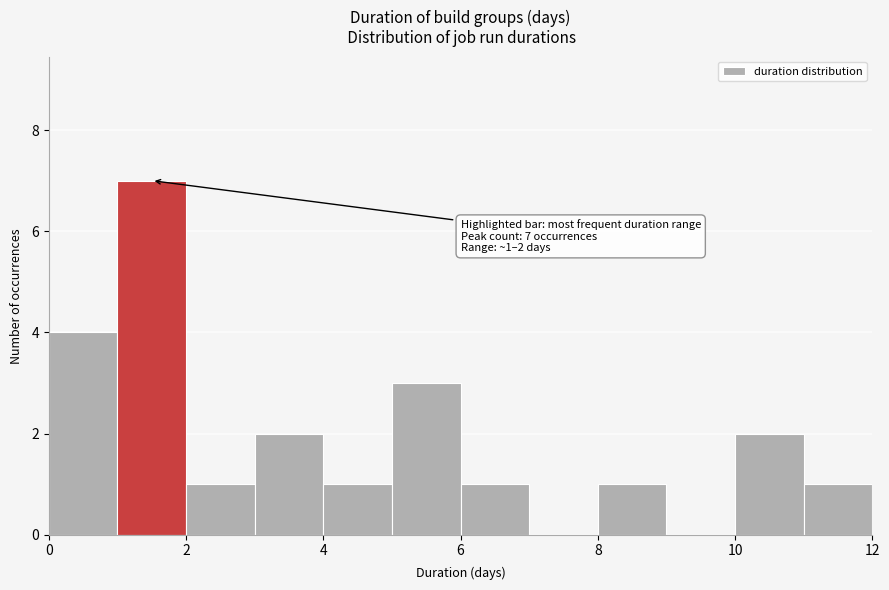

Over which range of the x-axis is the bar tallest?

1 to 2